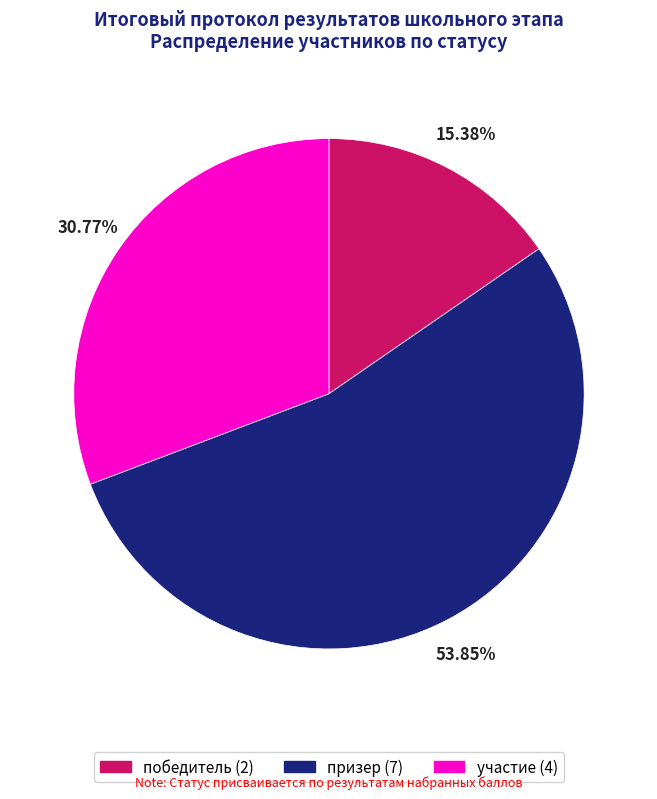

How many slices are in this pie chart?

3